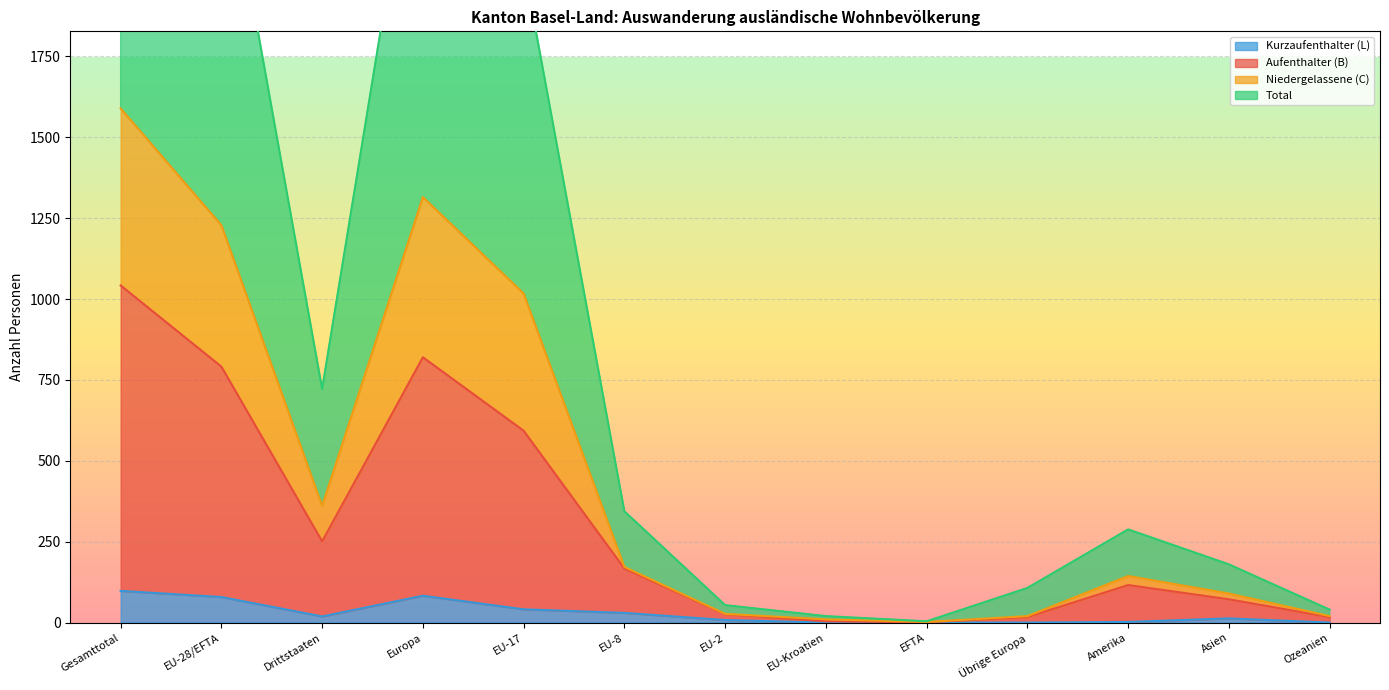

What position from the left is Drittstaaten?

3